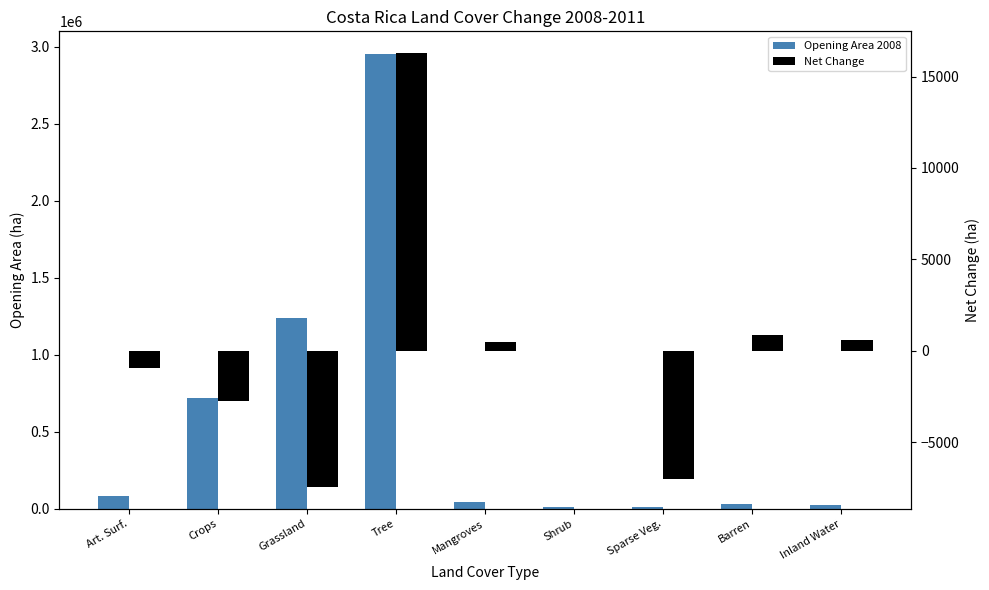

What position from the left is Sparse Veg.?

7